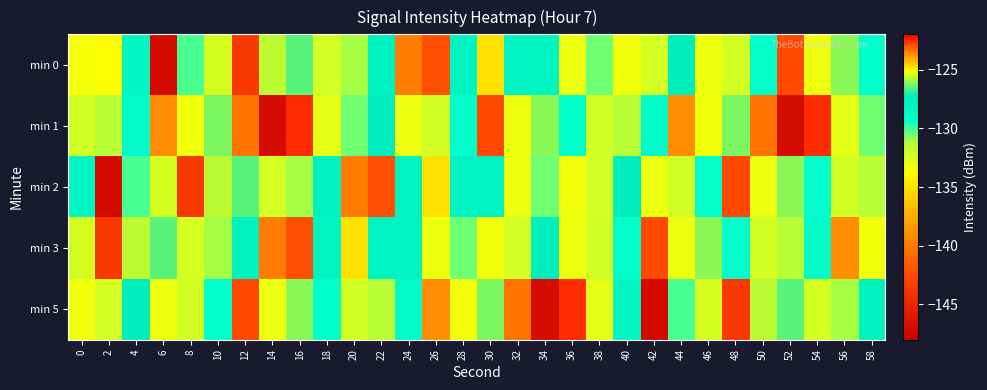

Between 20 and 46, which series saw the biggest shift?

min 2